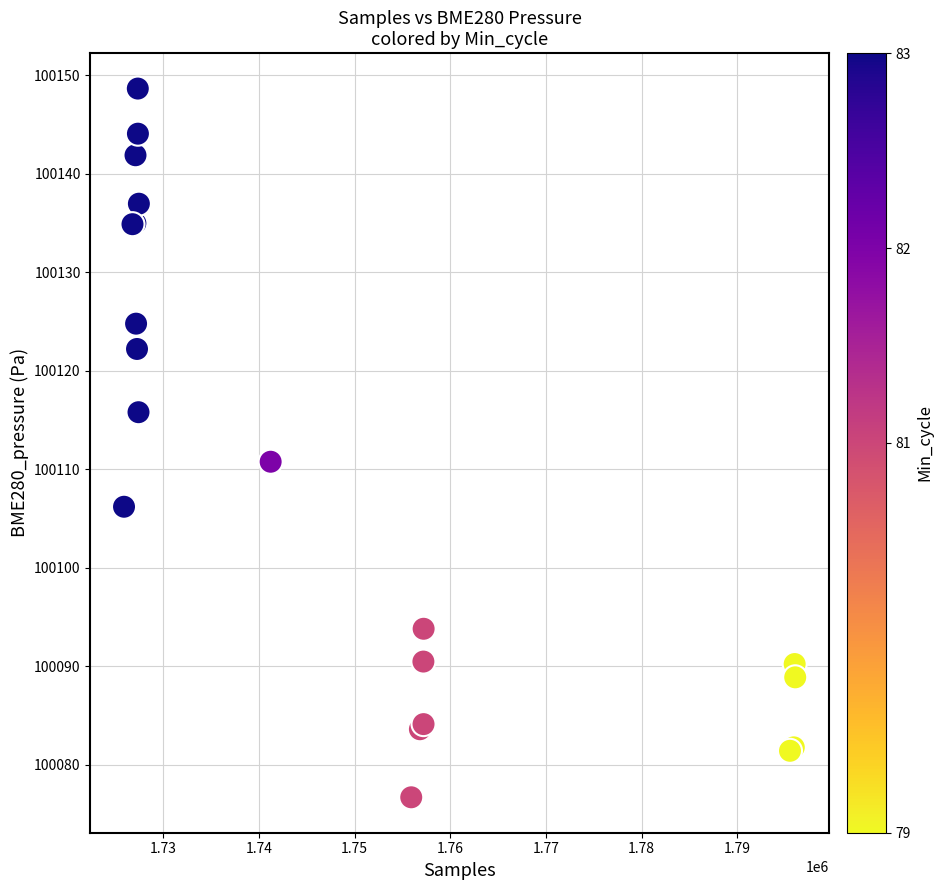

What Y value in the scatter plot is closest to 100112?

100110.8